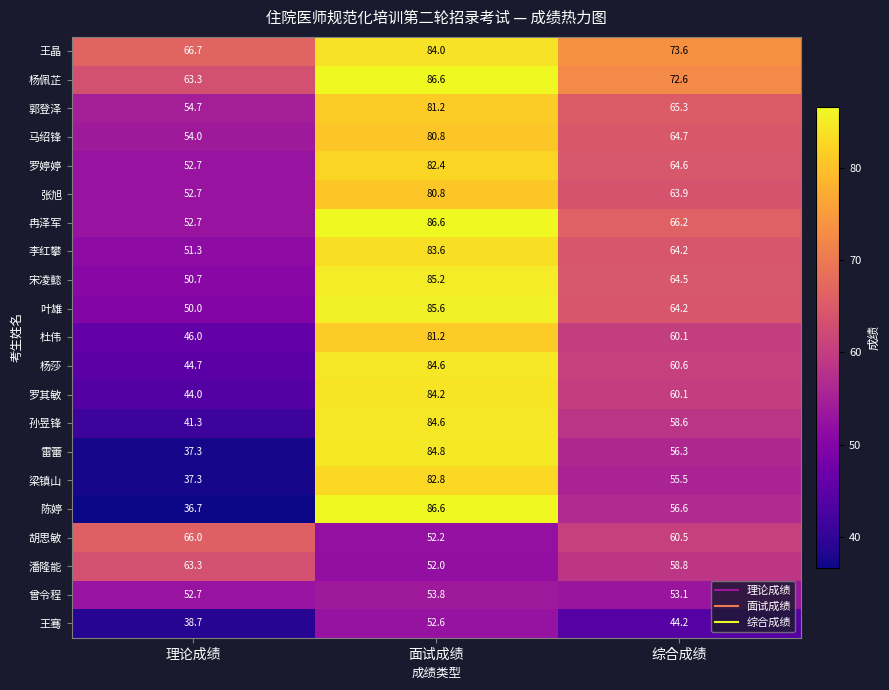

Which series changed the most between 理论成绩 and 综合成绩?

陈婷